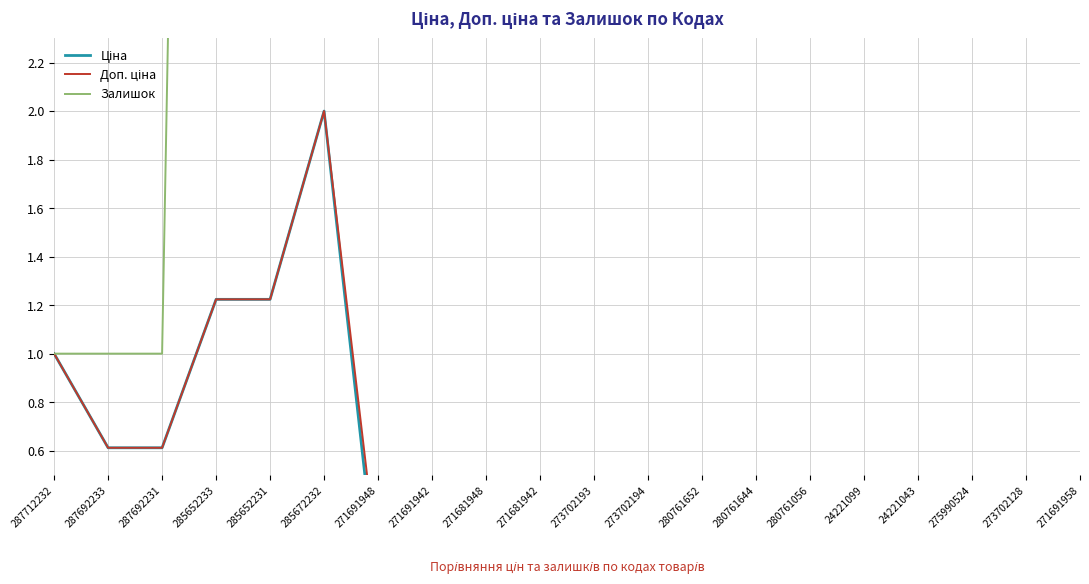

What is the total value across all series at 280761056?

270.4